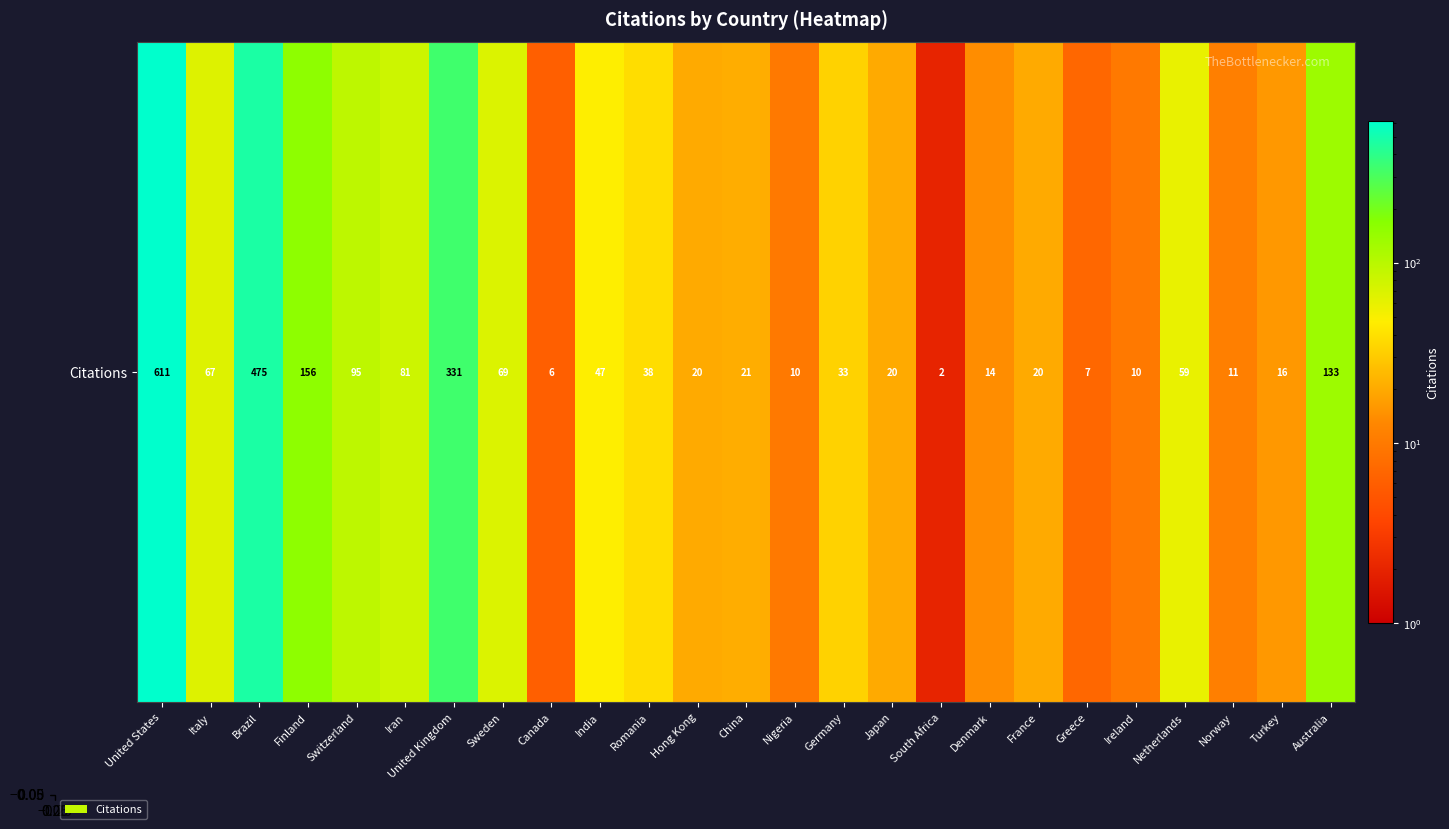

What is the maximum value shown in the chart?

611